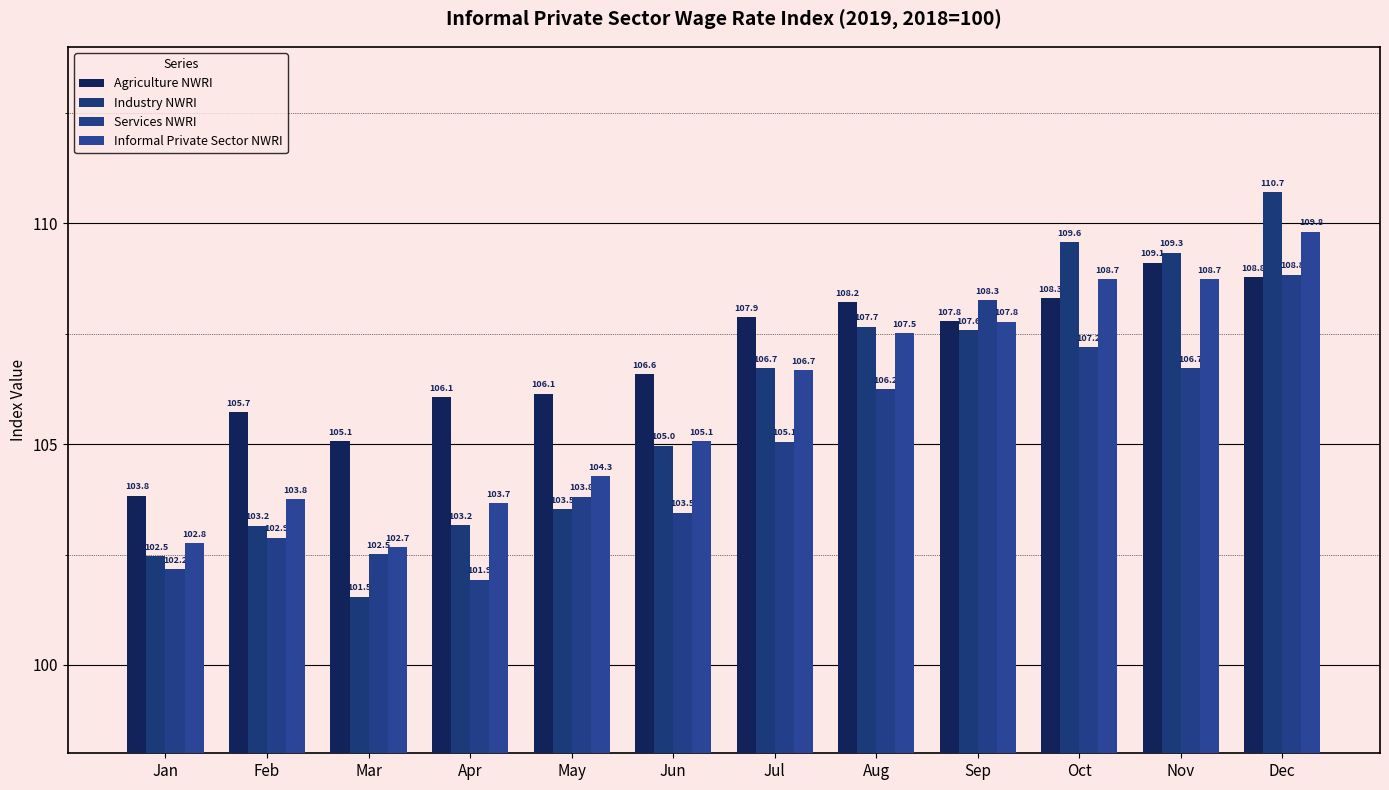

Reading right to left, list all the values displayed in this chart.

Agriculture NWRI: 108.8	109.1	108.3	107.8	108.2	107.9	106.6	106.1	106.1	105.1	105.7	103.8
Industry NWRI: 110.7	109.3	109.6	107.6	107.7	106.7	105.0	103.5	103.2	101.5	103.2	102.5
Services NWRI: 108.8	106.7	107.2	108.3	106.2	105.1	103.5	103.8	101.9	102.5	102.9	102.2
Informal Private Sector NWRI: 109.8	108.7	108.7	107.8	107.5	106.7	105.1	104.3	103.7	102.7	103.8	102.8